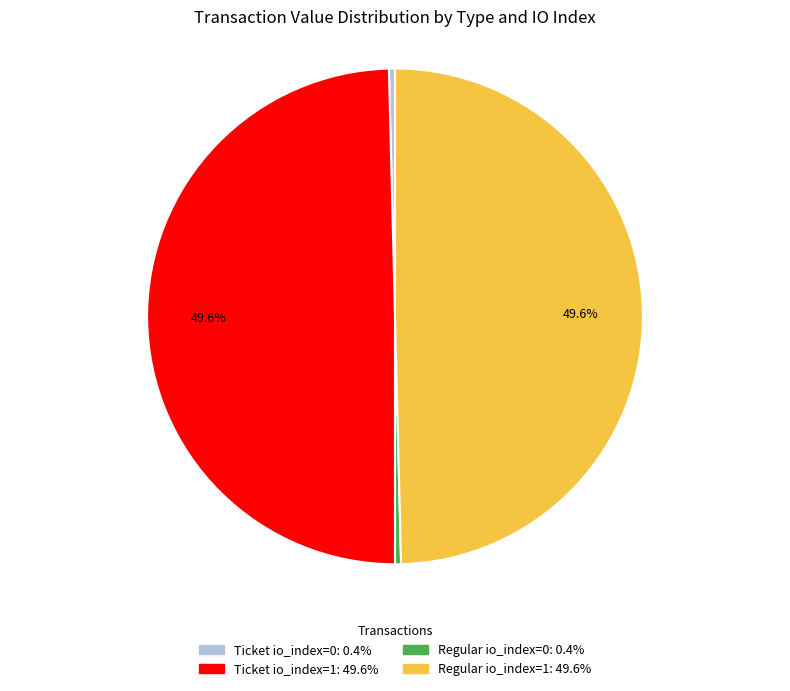

What is the ratio of the value at Regular io_index=1 to the value at Ticket io_index=1?

1.0